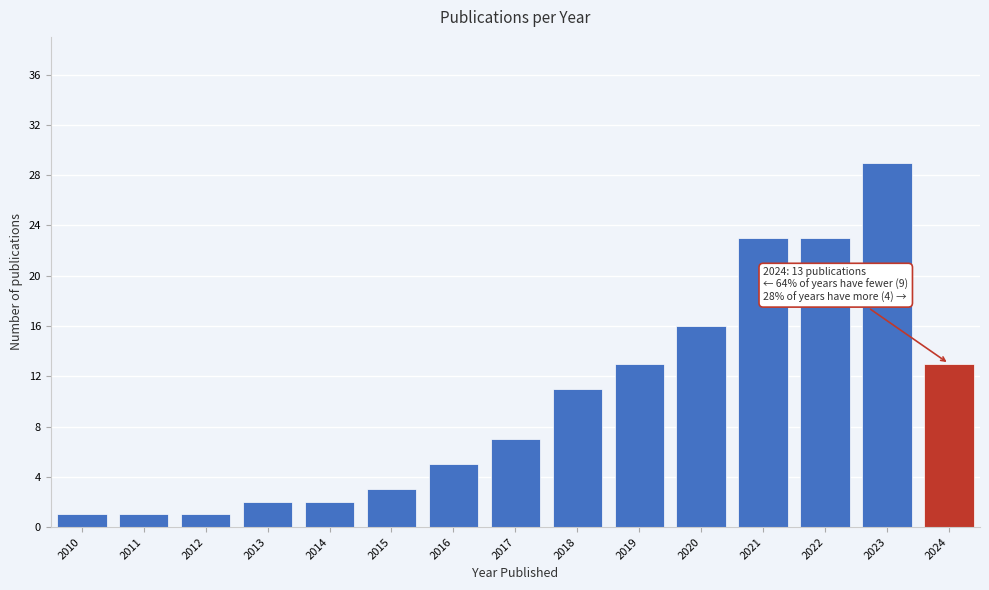

Reading left to right, list all the values displayed in this chart.

2010=1	2011=1	2012=1	2013=2	2014=2	2015=3	2016=5	2017=7	2018=11	2019=13	2020=16	2021=23	2022=23	2023=29	2024=13